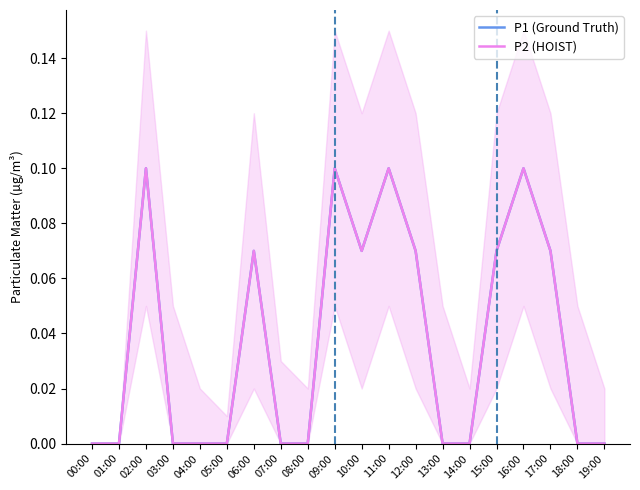

Count the P2 (HOIST) values in the range 0 to 1.

20